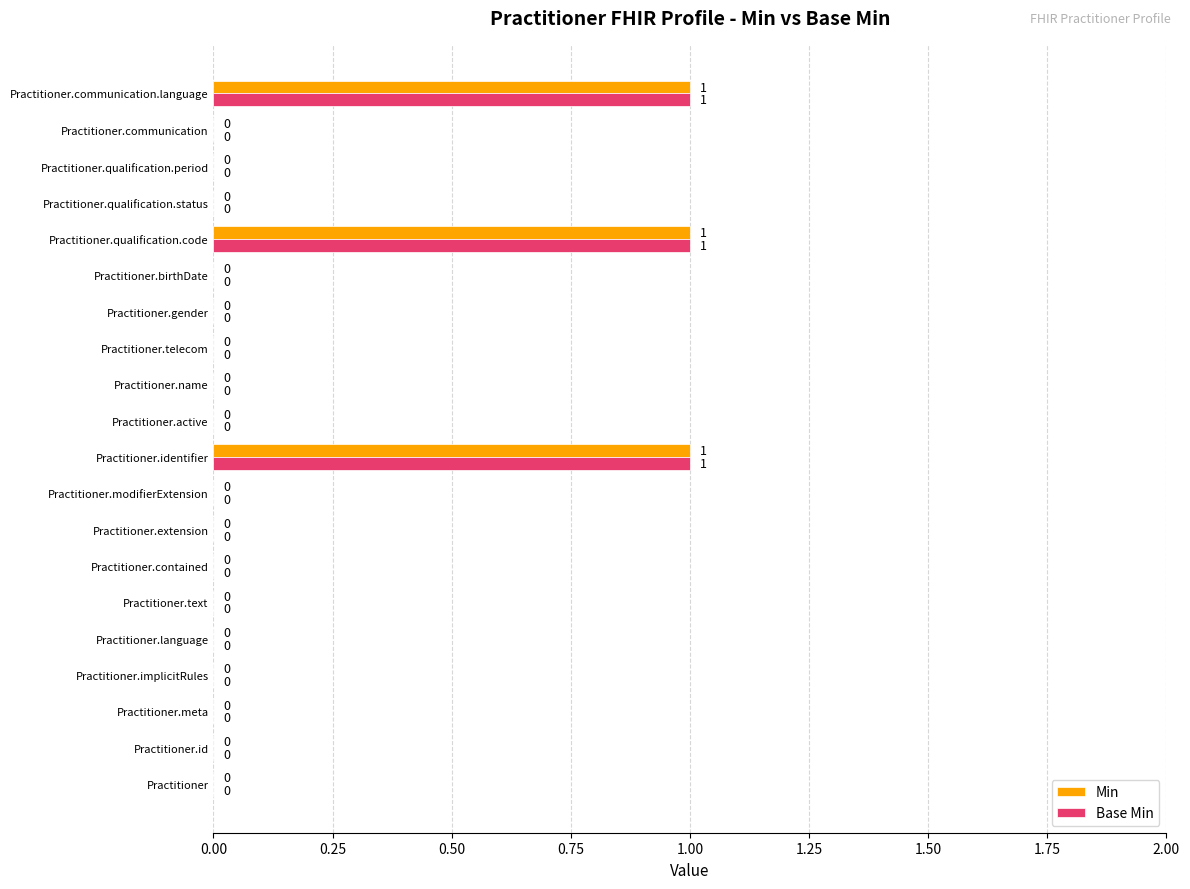

What is the highest value of the Min series?

1